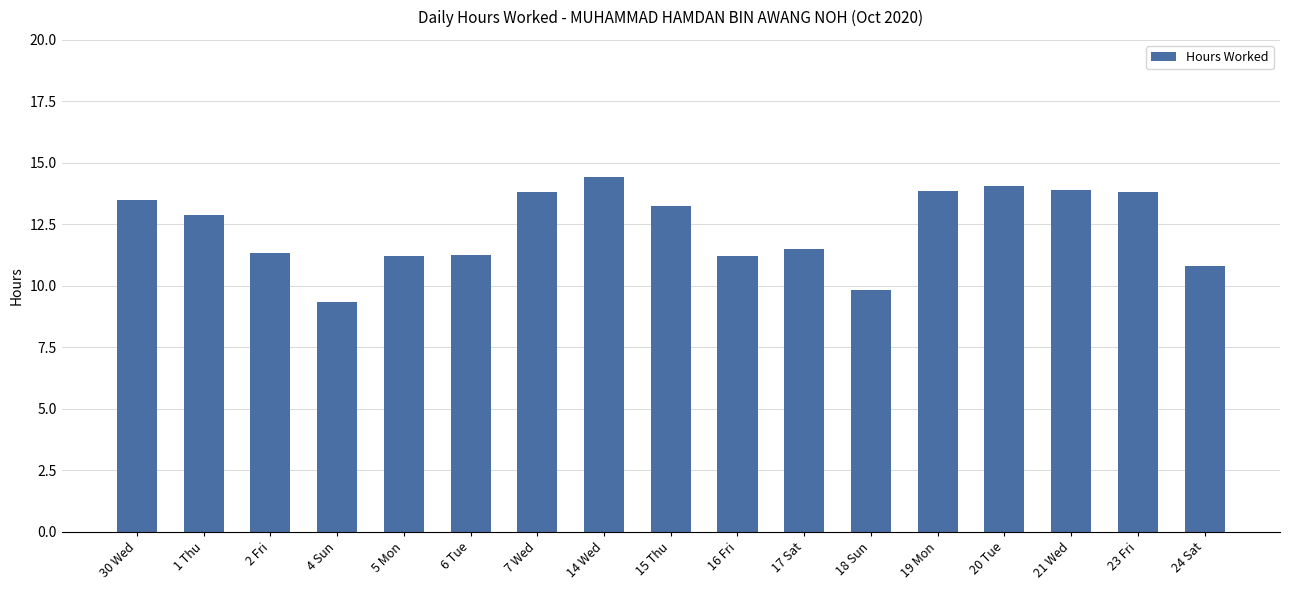

What is the label of the 6th bar from the right?

18 Sun